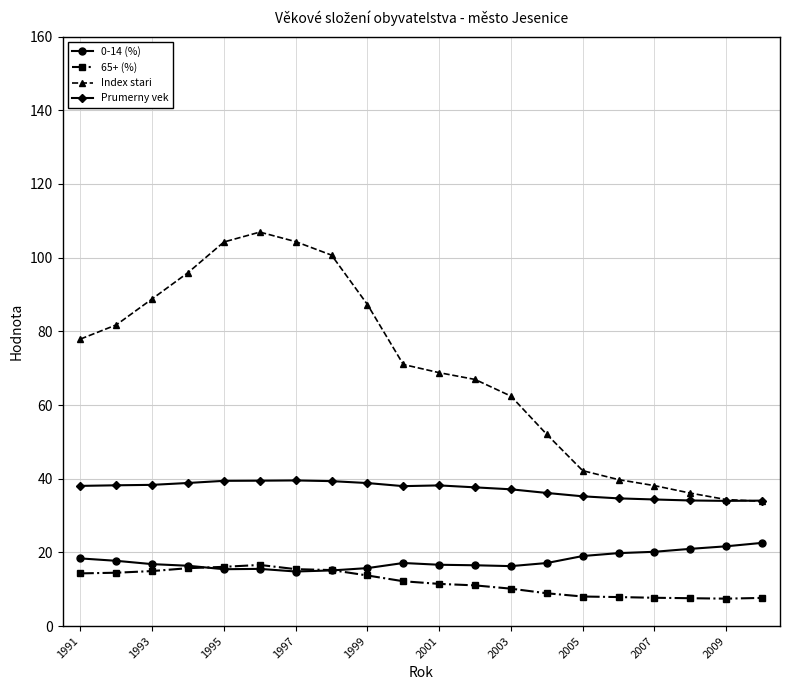

What is the value of the Index stari point at the 6th from the left?

106.9